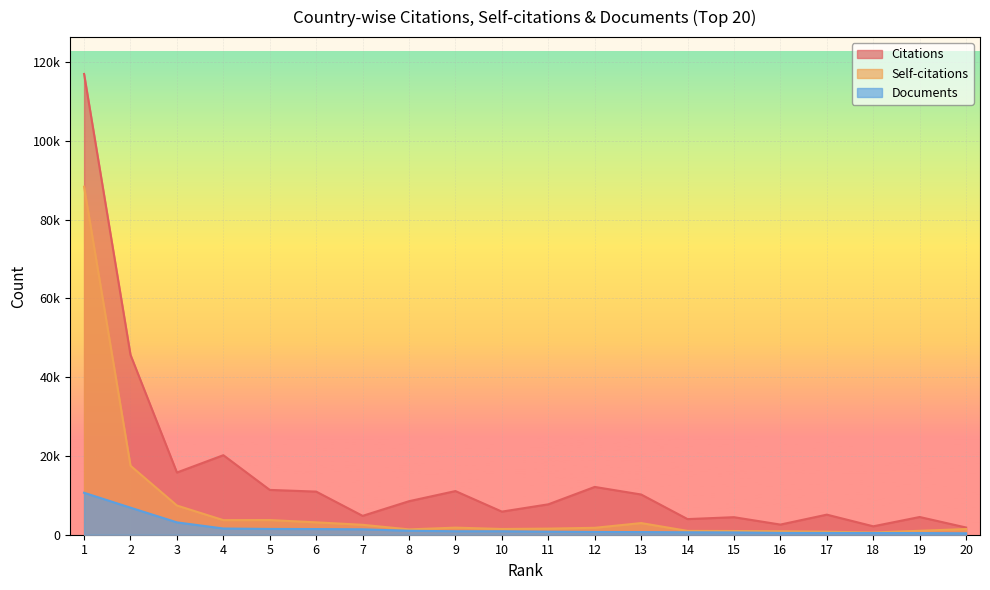

Rank the categories by Citations value from highest to lowest.

1, 2, 4, 3, 12, 5, 9, 6, 13, 8, 11, 10, 17, 7, 19, 15, 14, 16, 18, 20